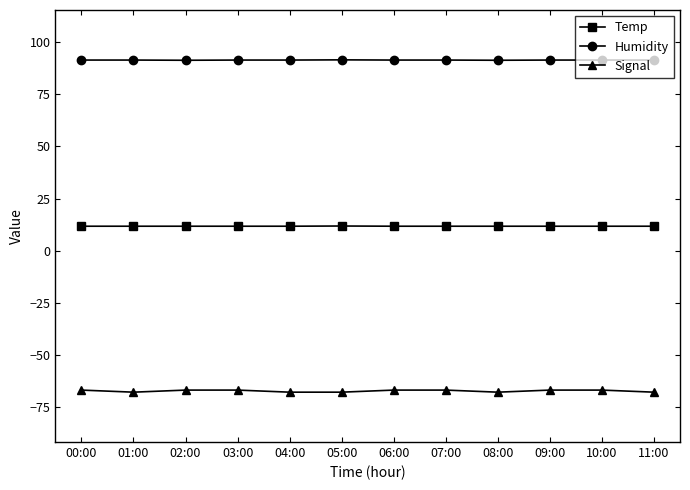

Rank the series by their maximum value, from lowest to highest.

Signal, Temp, Humidity